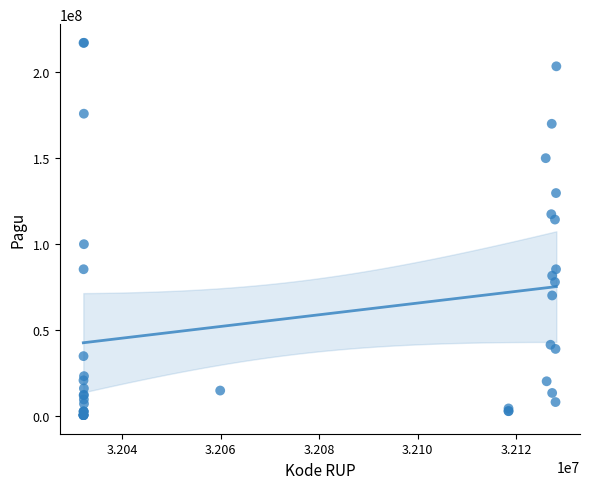

What Y value in the scatter plot is closest to 108830000?

114296000